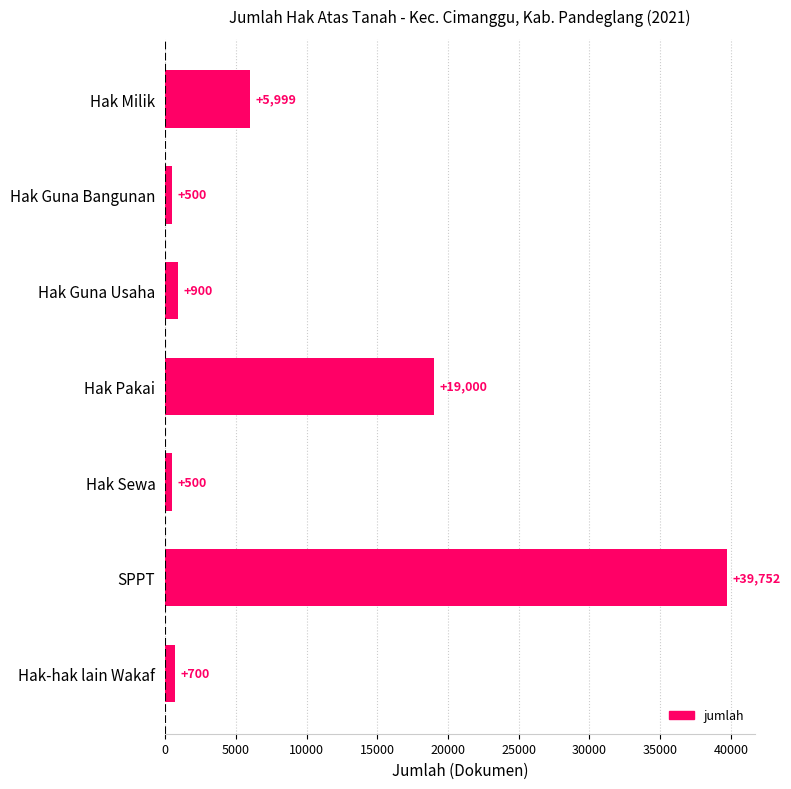

What position from the bottom is Hak Milik?

7